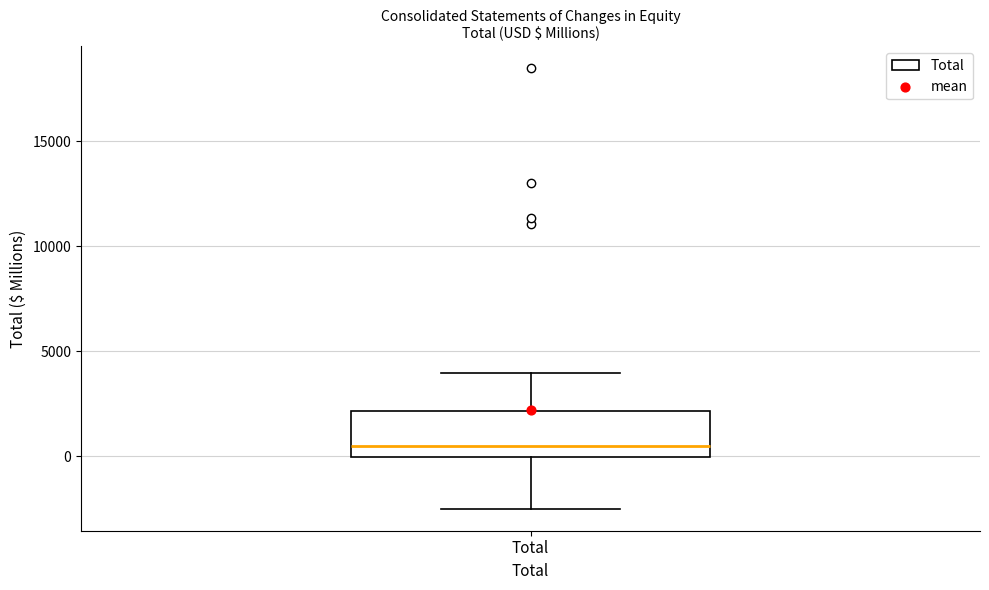

Transcribe this box plot: give where the median line is, the range the box spans, and where the two whiskers end, as read against the y-axis. The values are not printed on the chart, so give them approximately, as read against the axis.

median 500, box 0 to 2000, whiskers -2500 to 4000